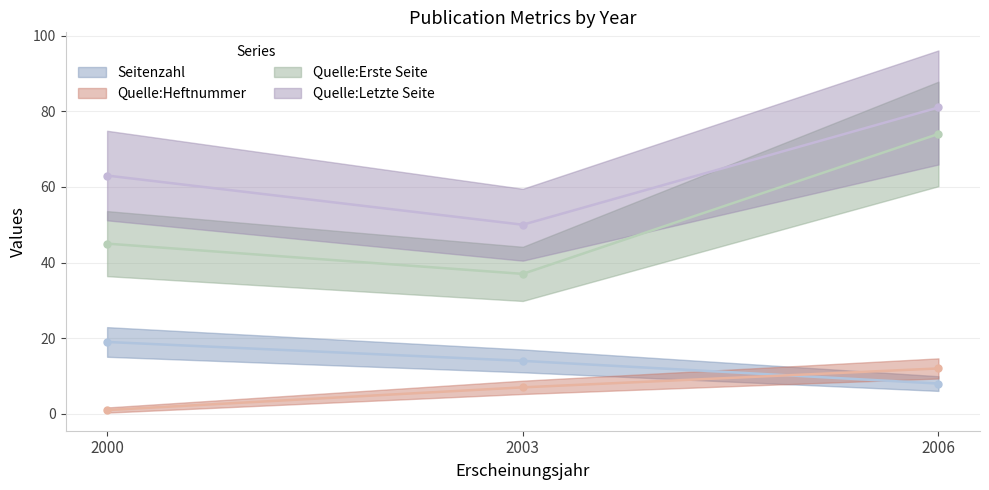

Is it true that Quelle:Heftnummer equals 12 at 2006?

True